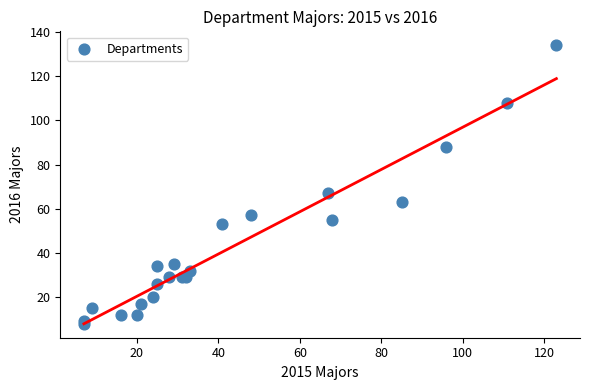

What Y value in the scatter plot is closest to 71?

67